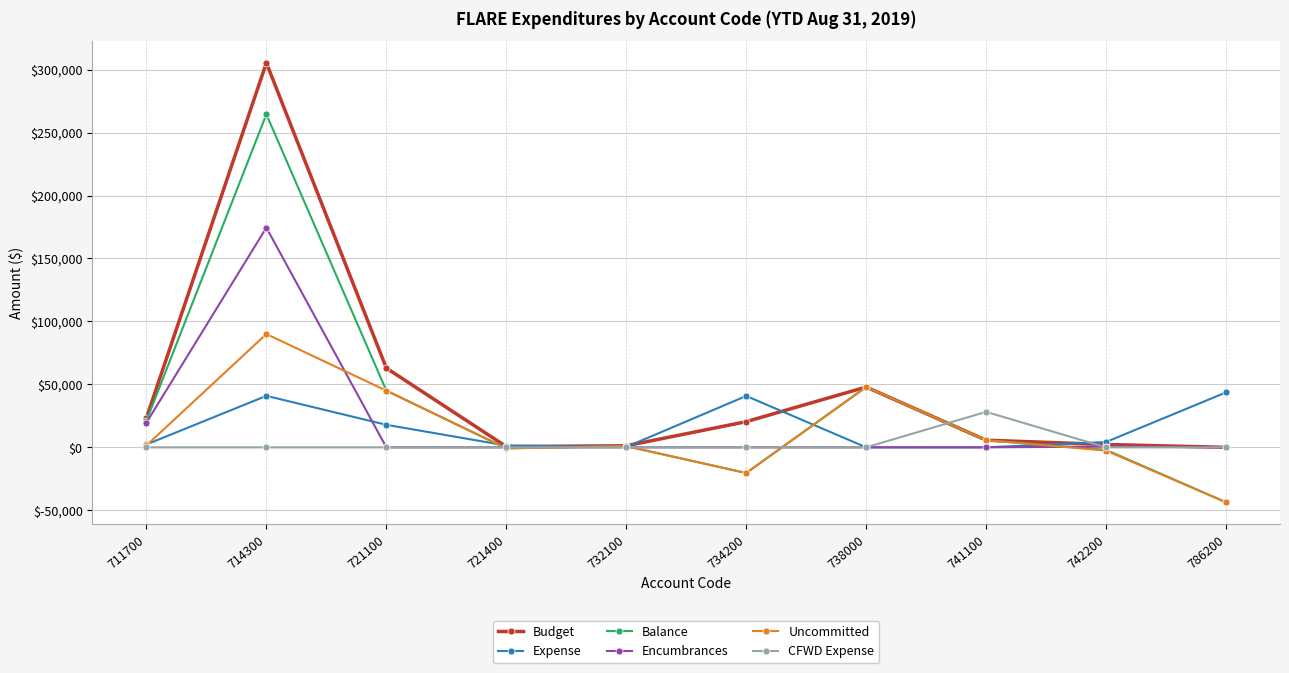

What is the value of the Expense point at the 2nd from the left?

40903